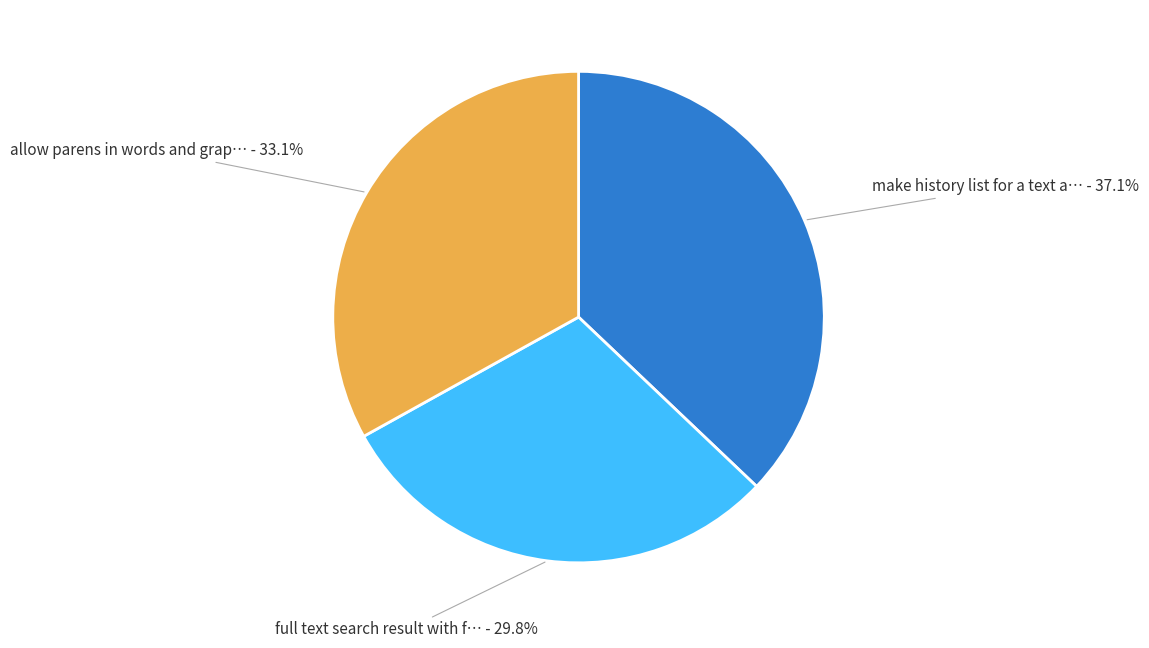

What portion of the pie excludes full text search result with f… - 29.8%?

70.2%